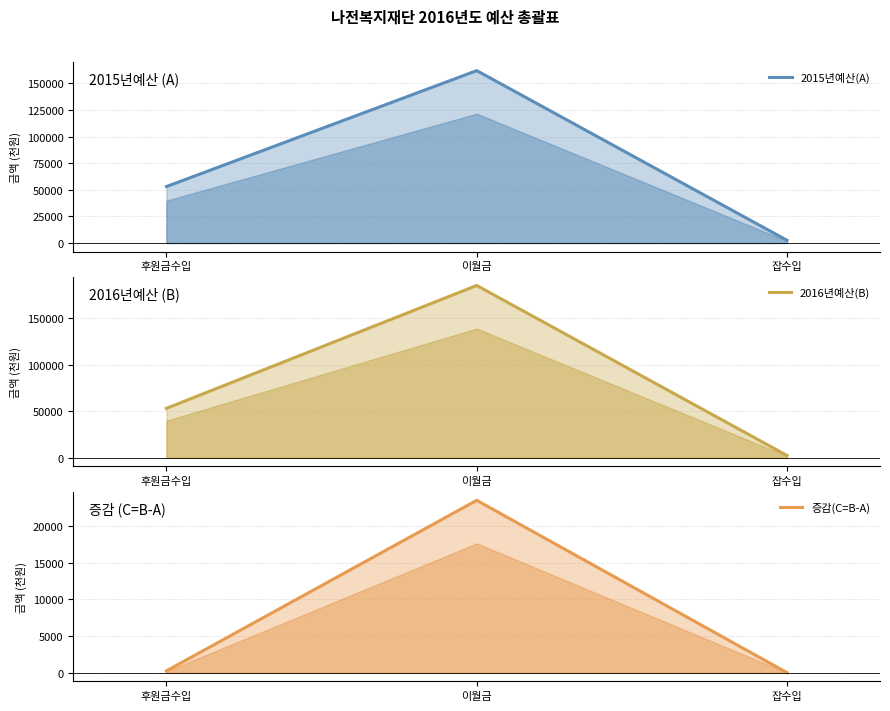

What is the value of the 2015년예산(A) point at the 3rd from the left?

2500